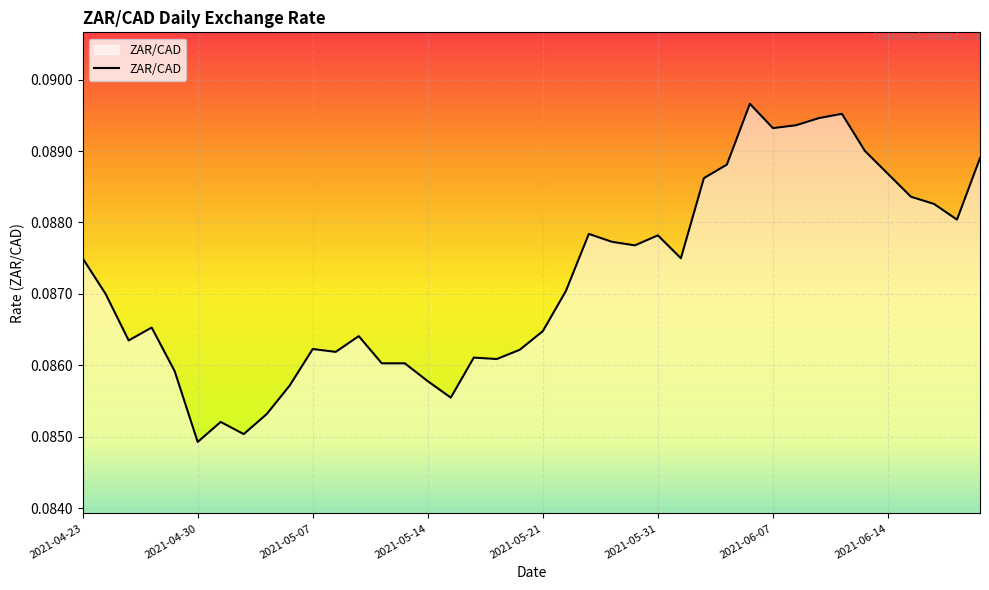

Reading left to right, extract all data points from this chart.

2021-04-23=0.1	2021-04-26=0.1	2021-04-27=0.1	2021-04-28=0.1	2021-04-29=0.1	2021-04-30=0.1	2021-05-03=0.1	2021-05-04=0.1	2021-05-05=0.1	2021-05-06=0.1	2021-05-07=0.1	2021-05-10=0.1	2021-05-11=0.1	2021-05-12=0.1	2021-05-13=0.1	2021-05-14=0.1	2021-05-17=0.1	2021-05-18=0.1	2021-05-19=0.1	2021-05-20=0.1	2021-05-21=0.1	2021-05-25=0.1	2021-05-26=0.1	2021-05-27=0.1	2021-05-28=0.1	2021-05-31=0.1	2021-06-01=0.1	2021-06-02=0.1	2021-06-03=0.1	2021-06-04=0.1	2021-06-07=0.1	2021-06-08=0.1	2021-06-09=0.1	2021-06-10=0.1	2021-06-11=0.1	2021-06-14=0.1	2021-06-15=0.1	2021-06-16=0.1	2021-06-17=0.1	2021-06-18=0.1